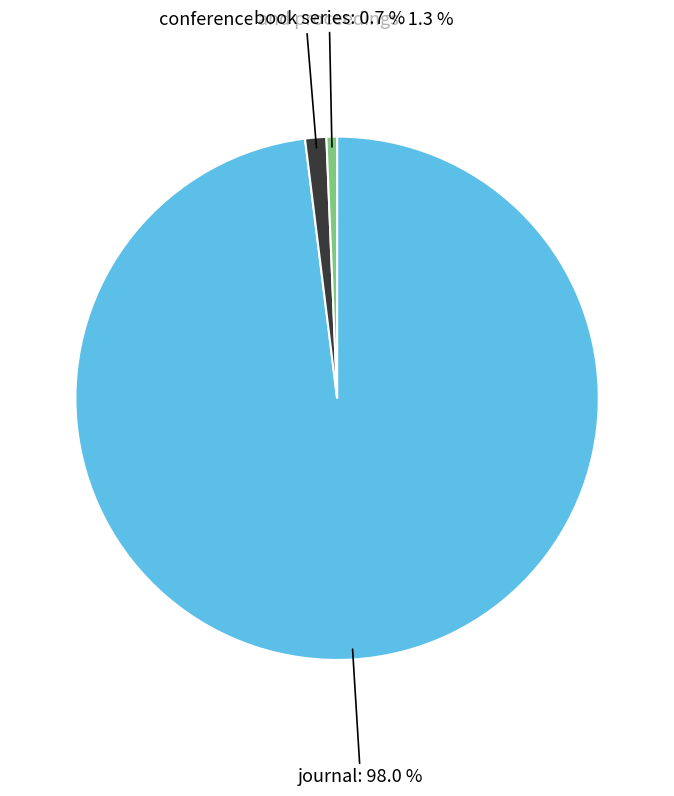

How many segments does this pie chart have?

3